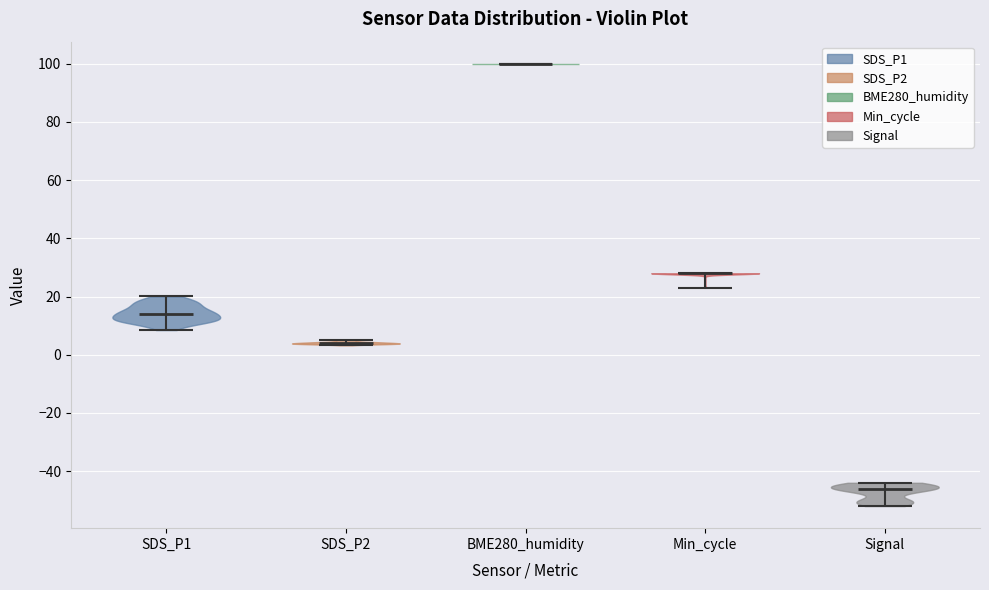

Reading left to right, read every violin against the y-axis: where its median line is, and the lowest and highest points it reaches. The values are not printed on the chart, so give them approximately, as read against the axis.

SDS_P1: median line 14, lowest point 8, highest point 20
SDS_P2: median line 4, lowest point 4, highest point 6
BME280_humidity: median line 100, lowest point 100, highest point 100
Min_cycle: median line 28, lowest point 24, highest point 28
Signal: median line -46, lowest point -52, highest point -44